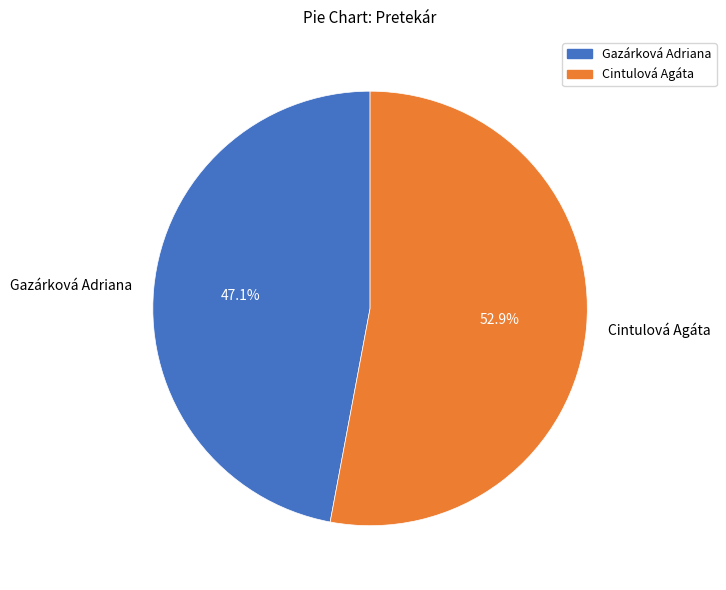

Which slice is the largest?

Cintulová Agáta